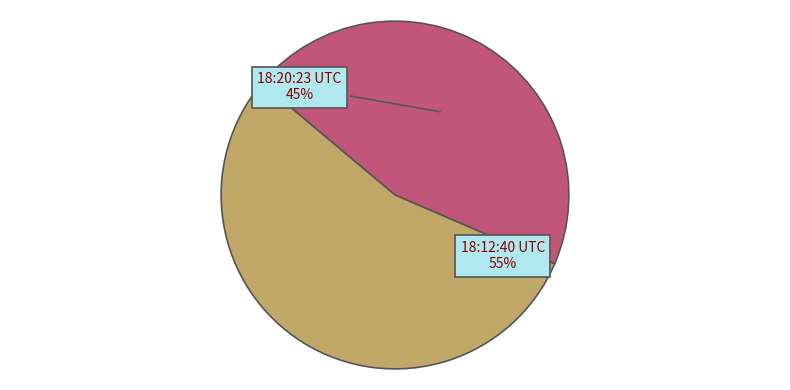

Is there any slice that represents more than half of the pie?

Yes